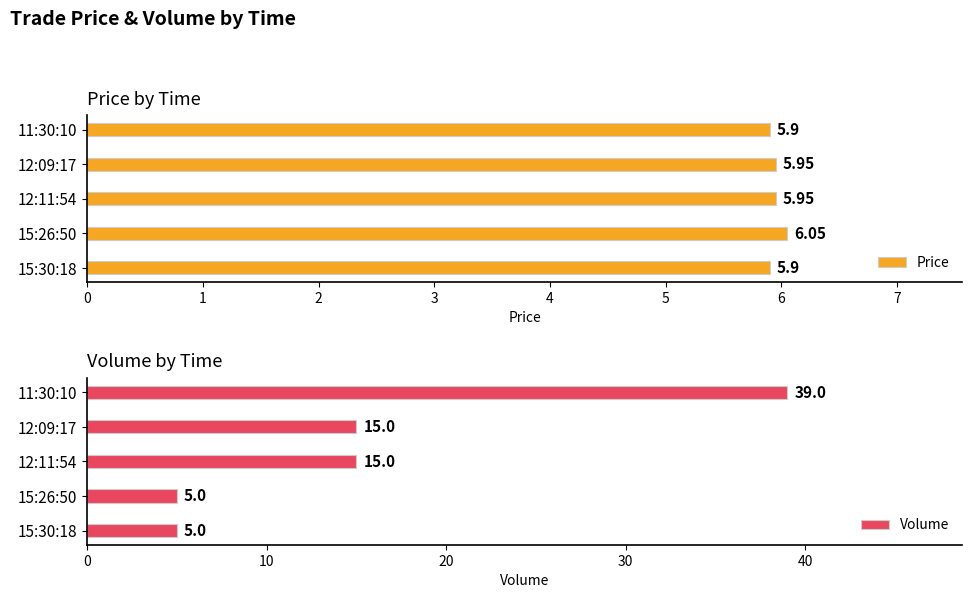

What is the value of the Volume bar at the 5th from the left?

39.0